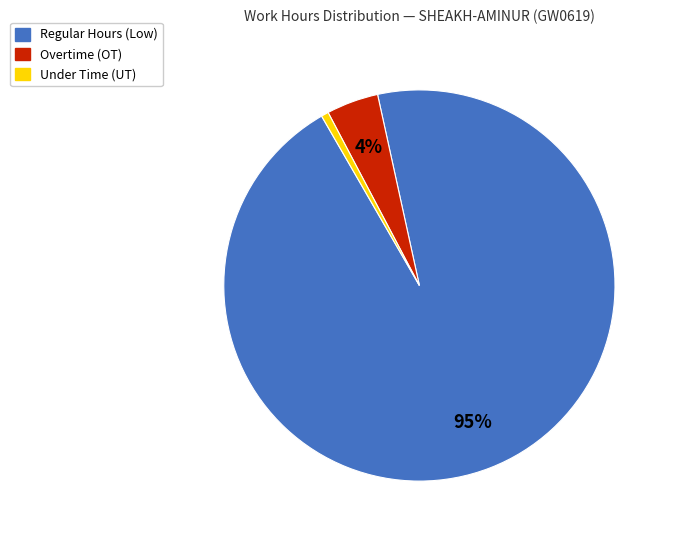

Is there a majority slice in this chart?

Yes